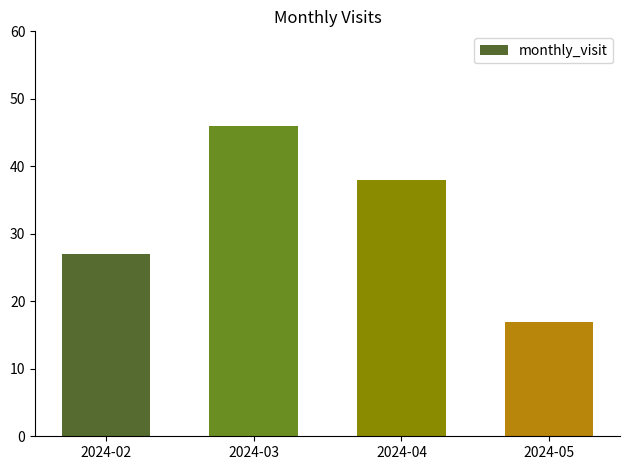

List the labels in order of value, largest first.

2024-03, 2024-04, 2024-02, 2024-05